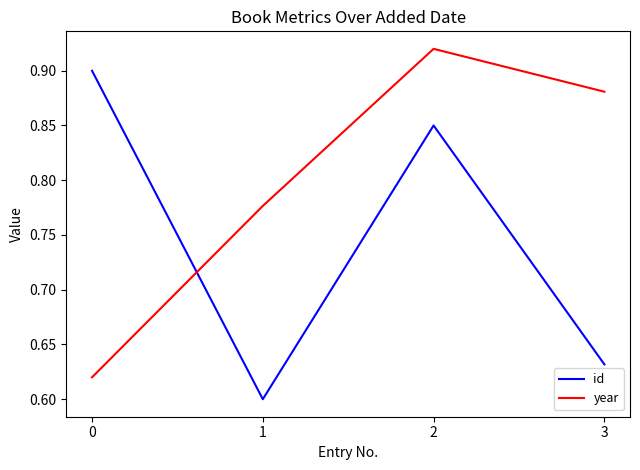

Between which two adjacent categories do id and year first intersect?

0 and 1